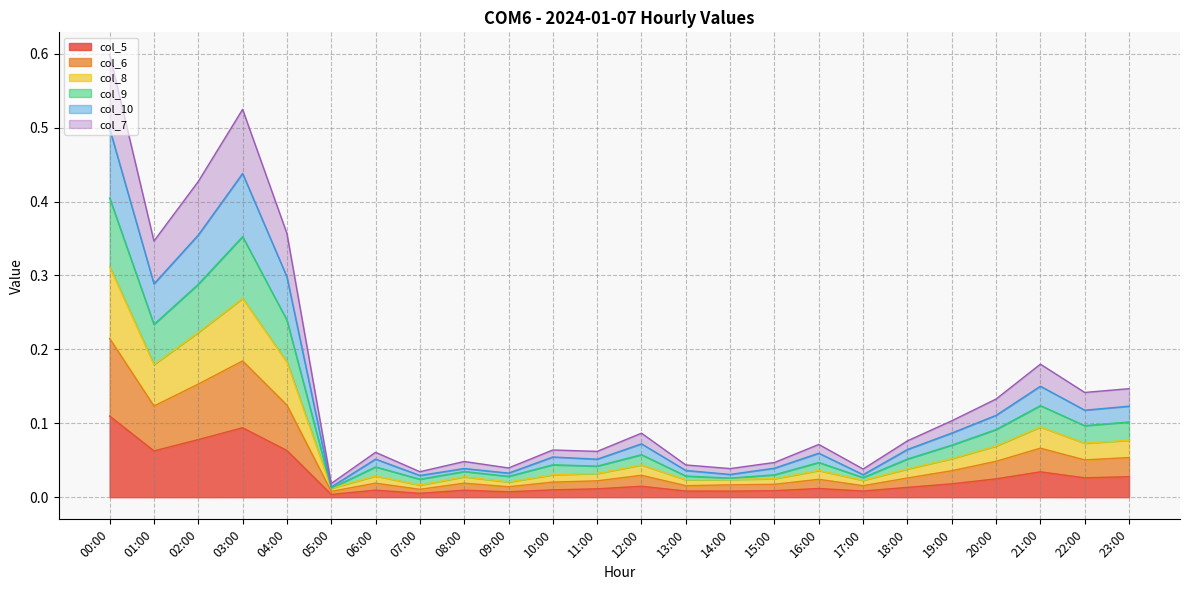

In col_10, how many points are lower than both neighbors (excluding endpoints)?

8